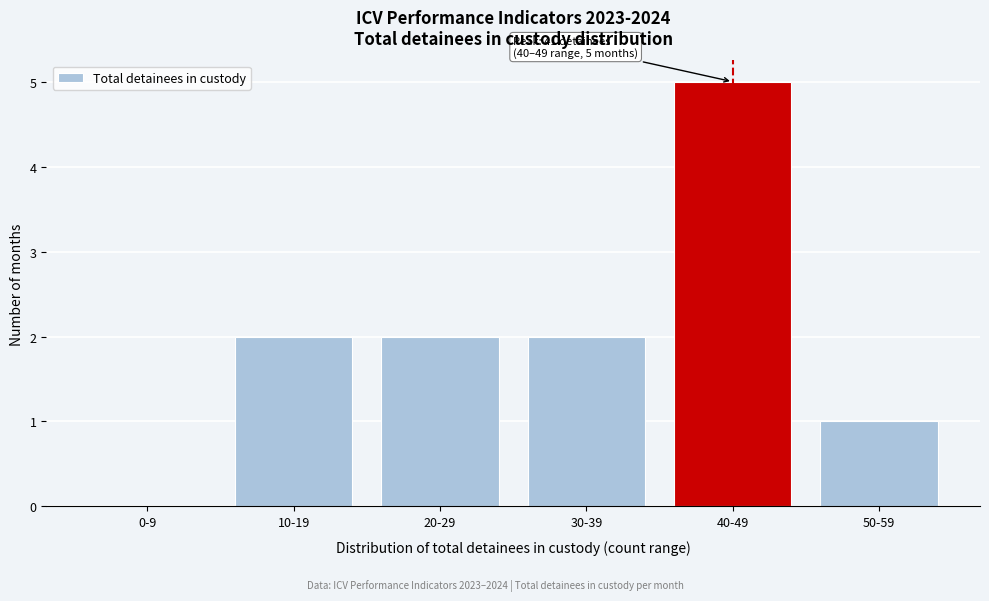

Reading left to right, extract all data points from this chart.

0-9=0	10-19=2	20-29=2	30-39=2	40-49=5	50-59=1